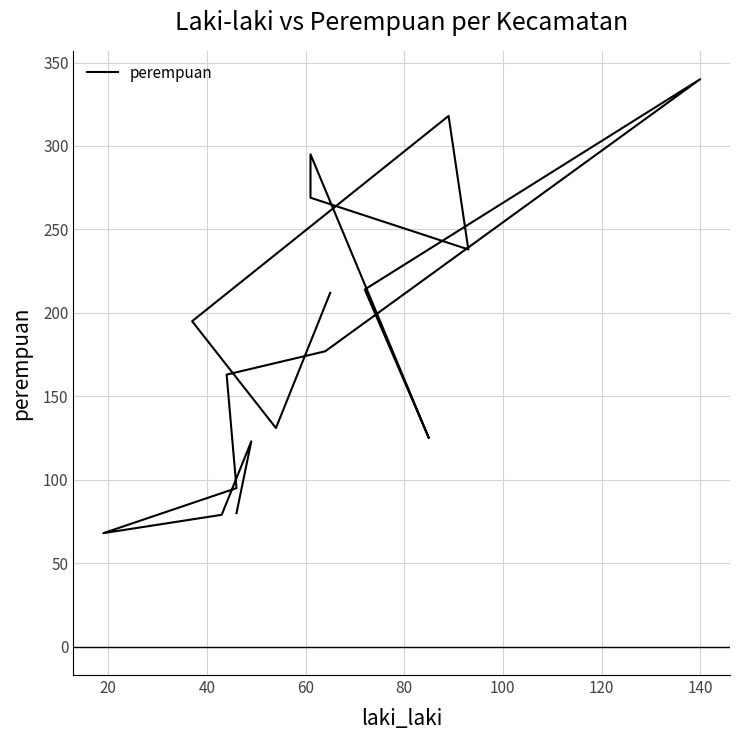

What is the minimum value shown in the chart?

68